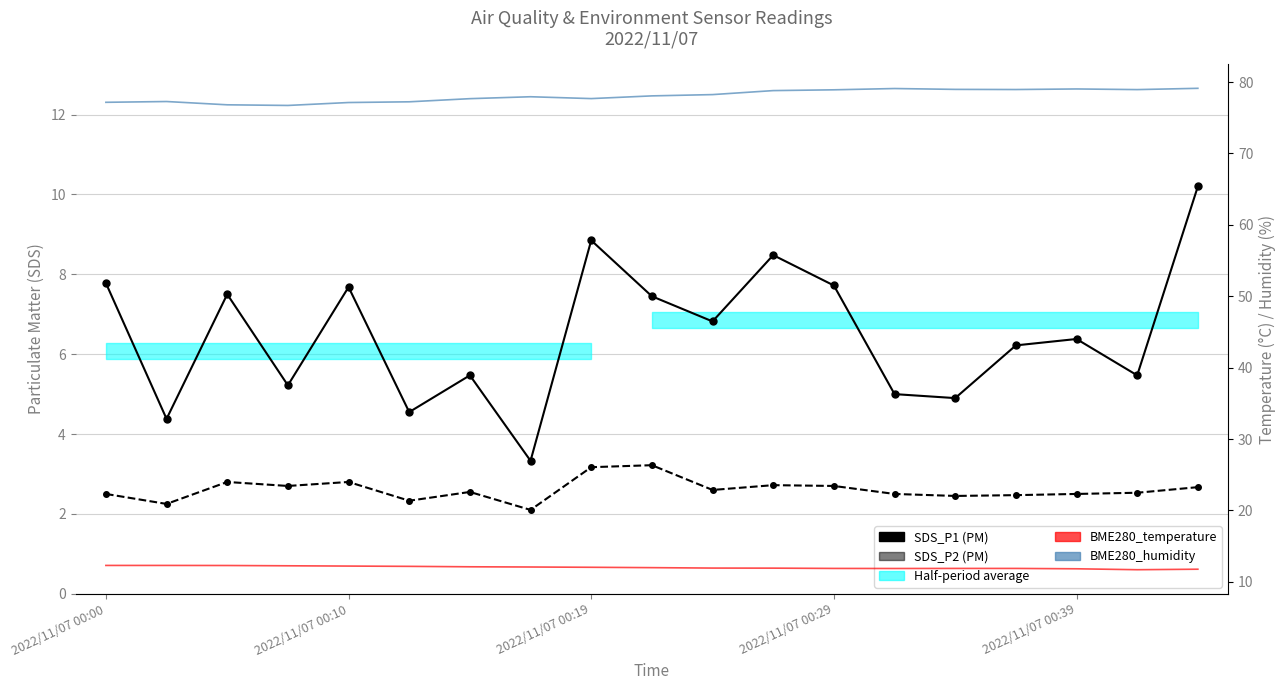

True or false: SDS_P2 and BME280_humidity cross at least once.

False